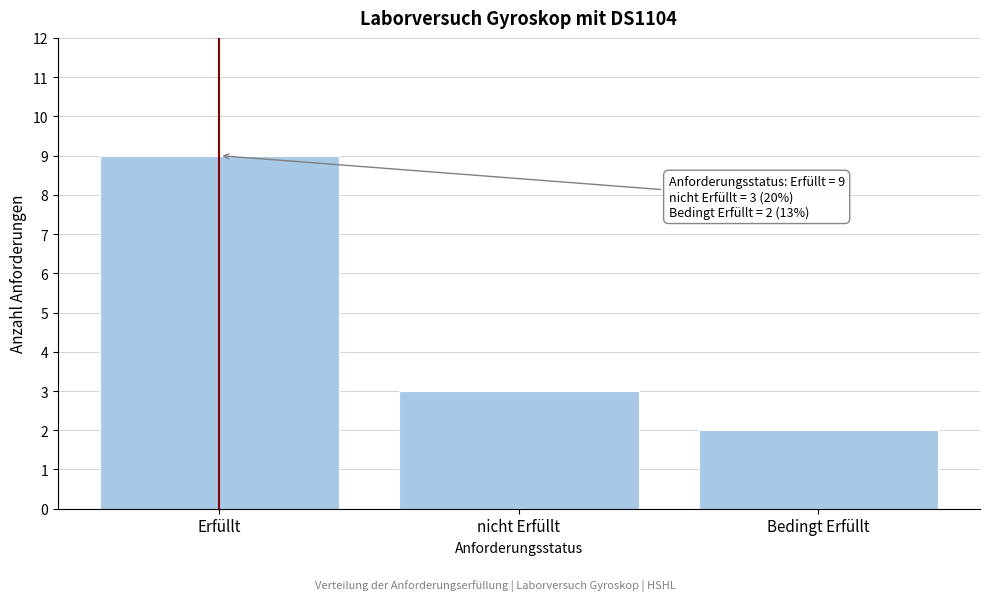

Reading left to right, what are all the values shown in this chart?

Erfüllt=9	nicht Erfüllt=3	Bedingt Erfüllt=2